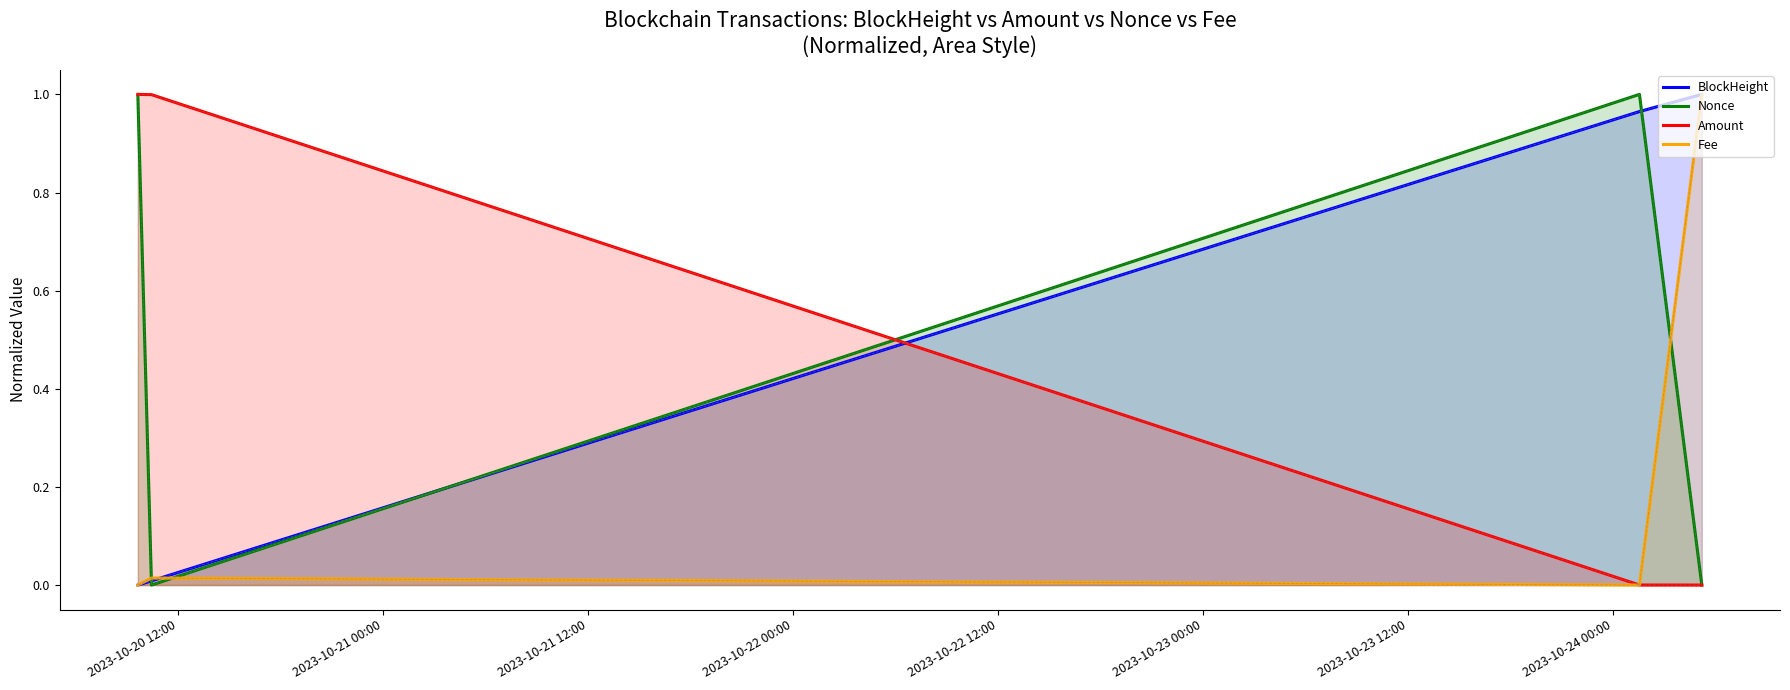

How many categories are shown in the chart?

4